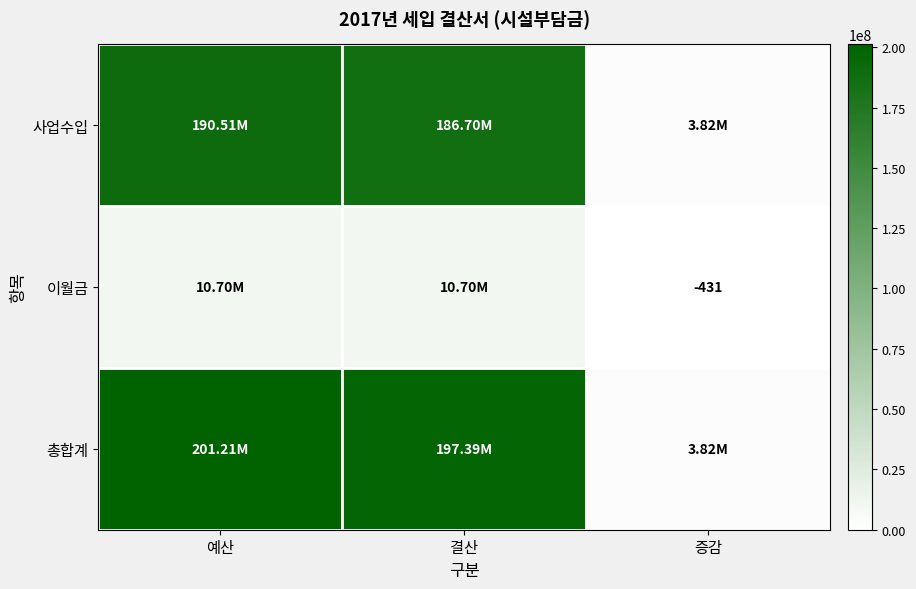

How many values in the 이월금 series are below 10697000?

1